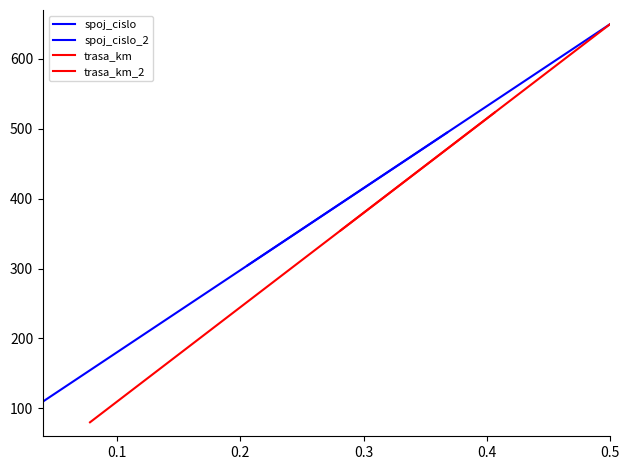

How many data points in spoj_cislo_2 are above 529?

5